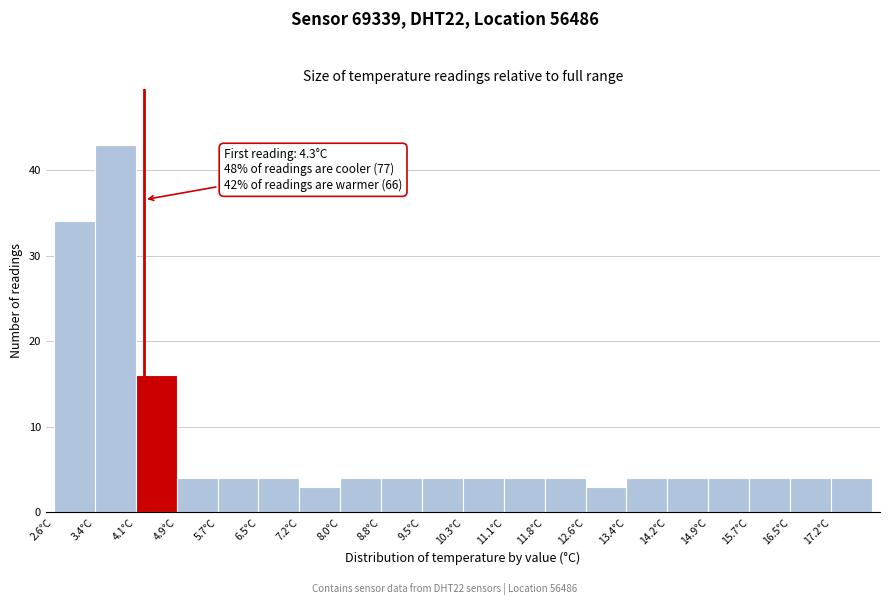

Over which range of the x-axis is the bar tallest?

3.37 to 4.14